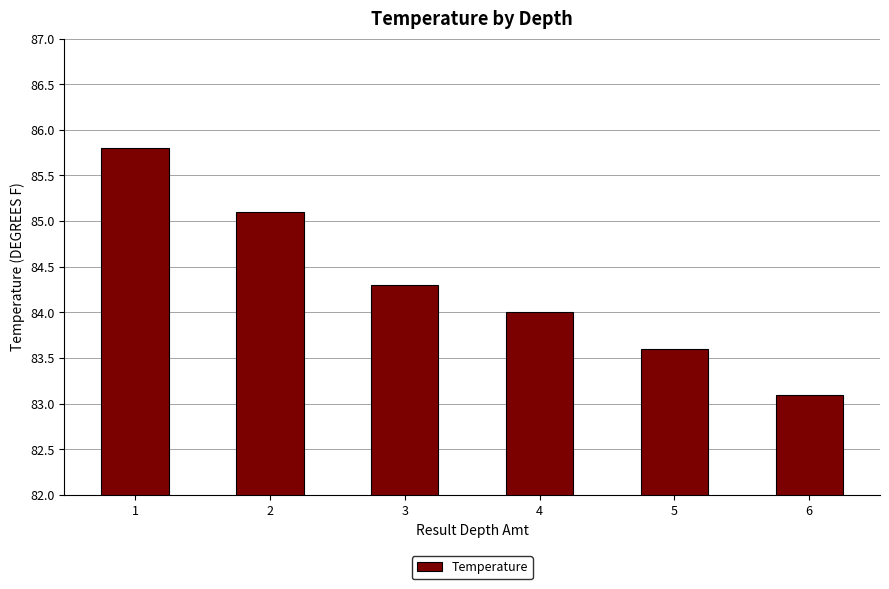

How many bars are there in total?

6